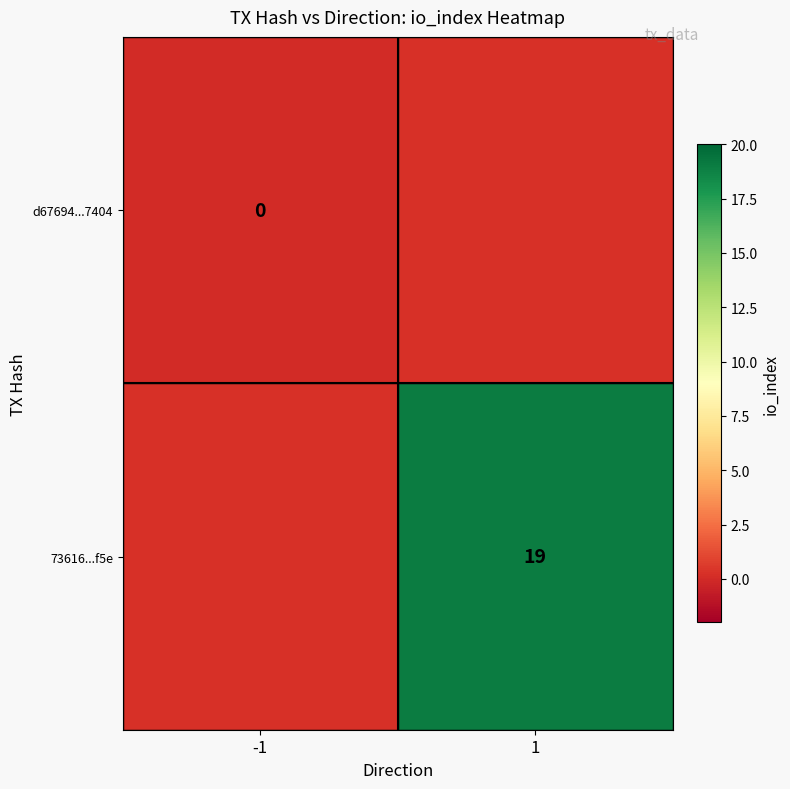

Between -1 and 1, which is larger?

1